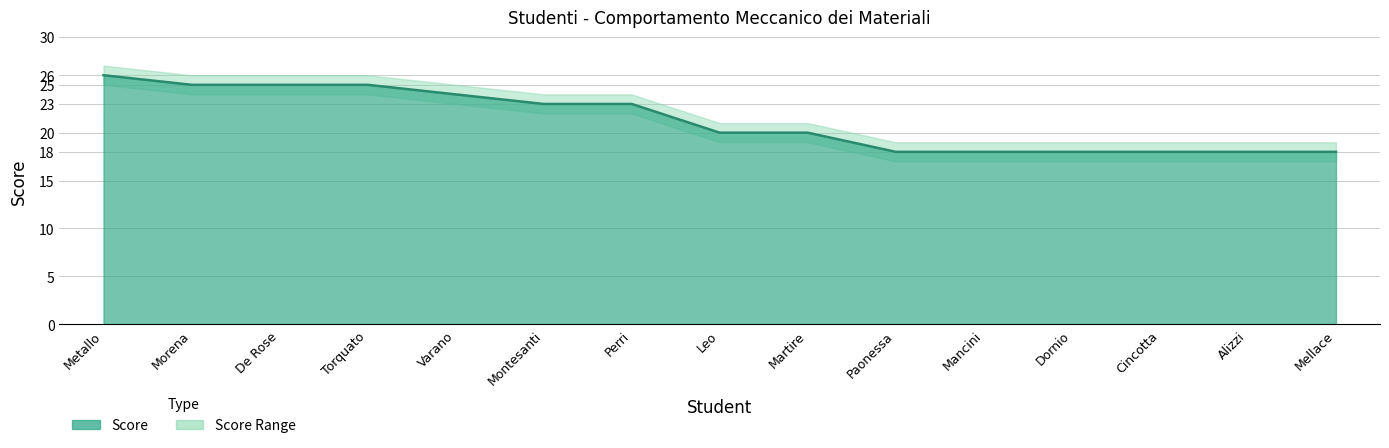

At which label is Score_lower closest to 21?

Montesanti